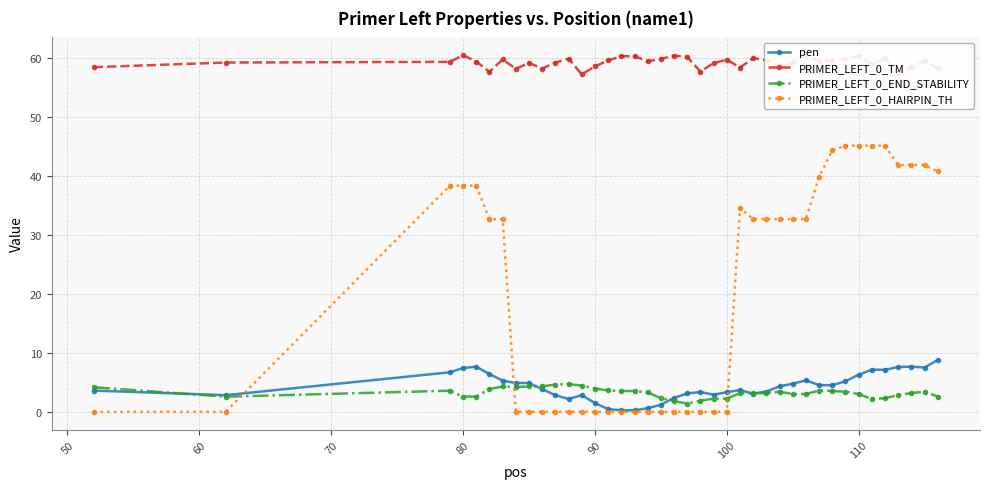

Which series has the largest total across all categories?

PRIMER_LEFT_0_TM